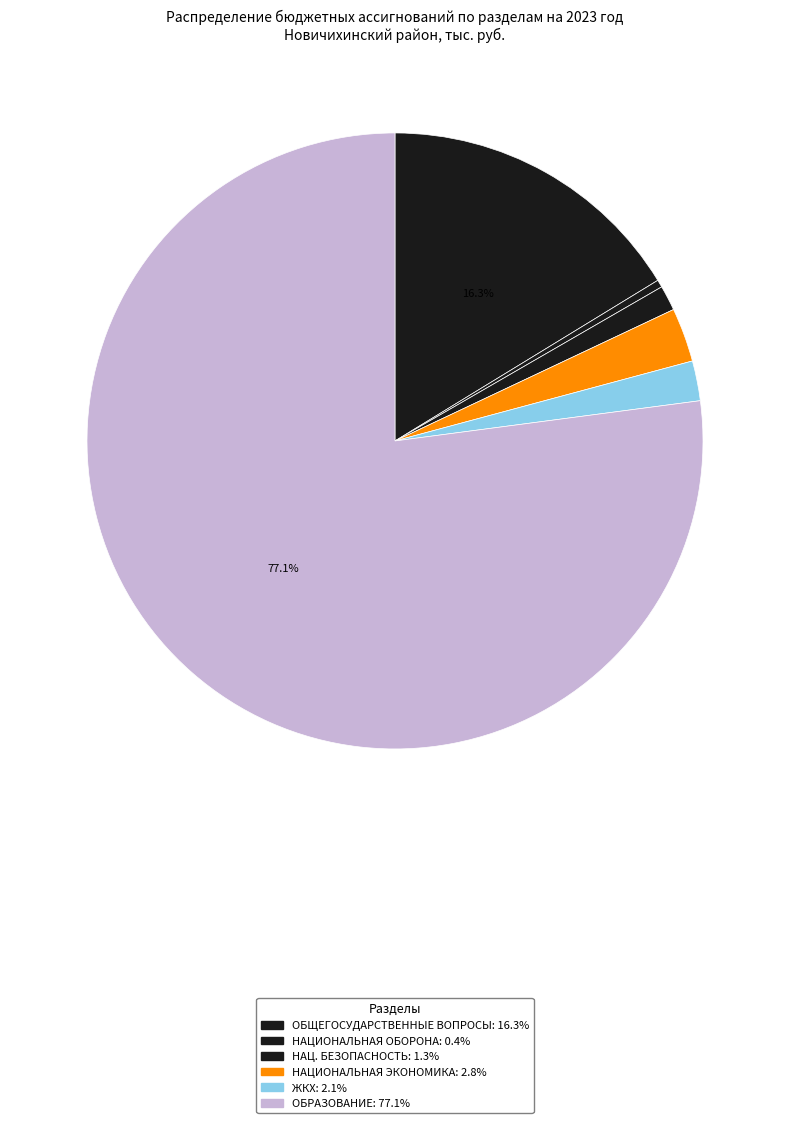

Count the number of slices in the pie.

6